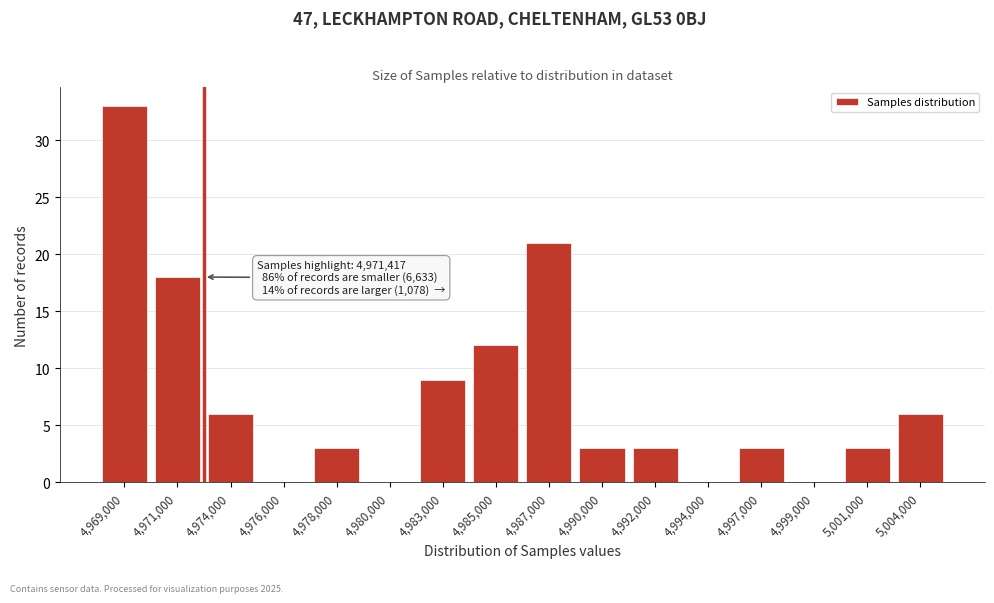

Reading left to right, transcribe all the data shown in this chart.

4,969,000=33	4,971,000=18	4,974,000=6	4,976,000=0	4,978,000=3	4,980,000=0	4,983,000=9	4,985,000=12	4,987,000=21	4,990,000=3	4,992,000=3	4,994,000=0	4,997,000=3	4,999,000=0	5,001,000=3	5,004,000=6